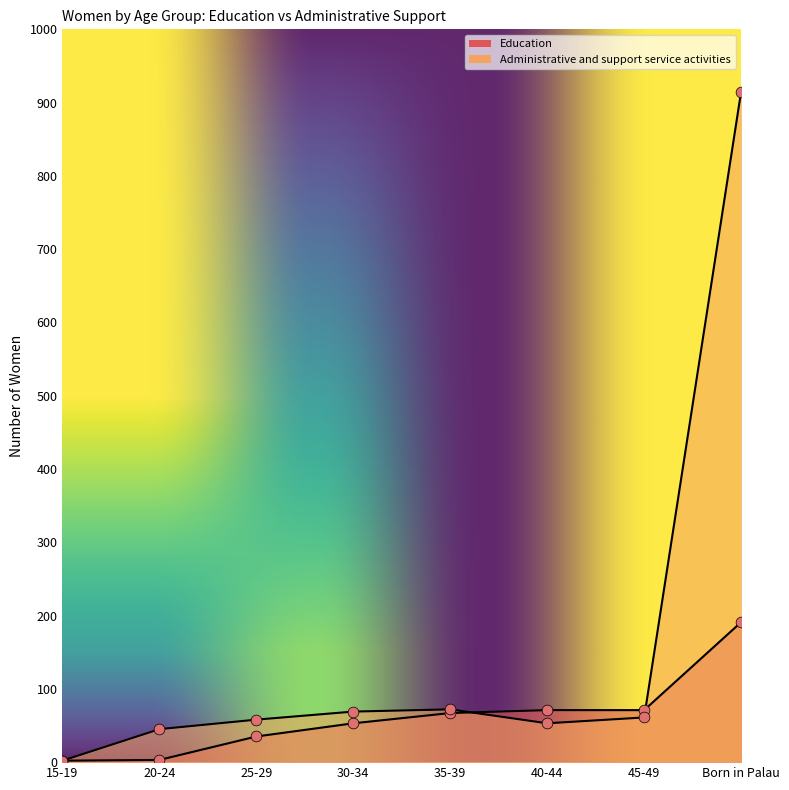

Which series reaches the maximum Y coordinate?

Administrative and support service activities